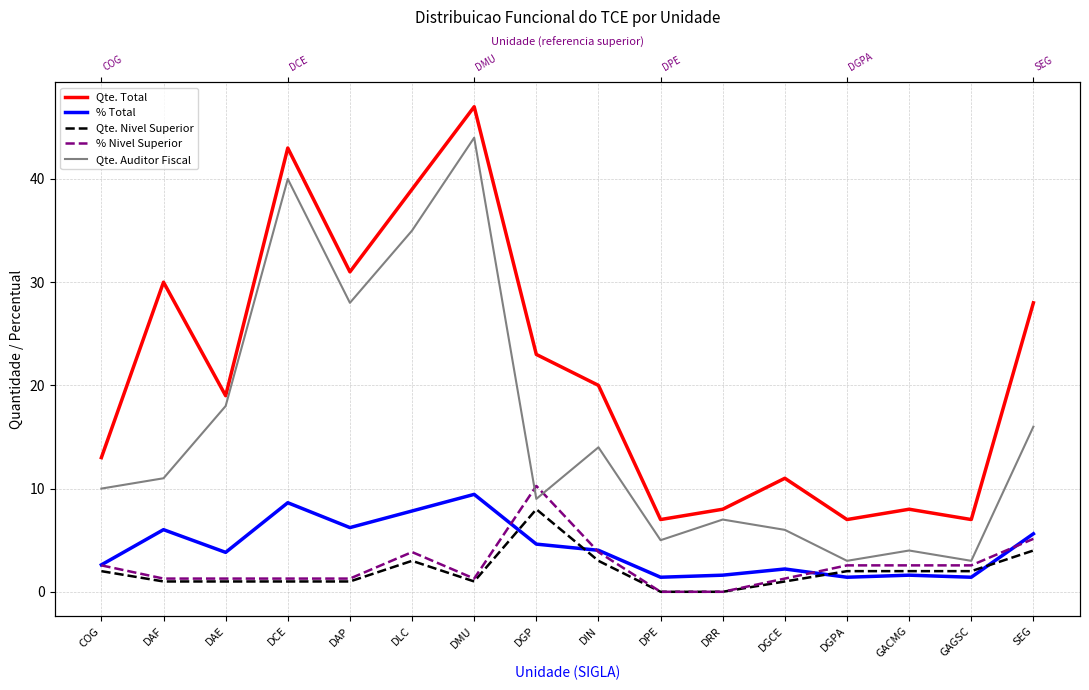

The value of Qte. Auditor Fiscal at GACMG is 1.5. True or false?

False